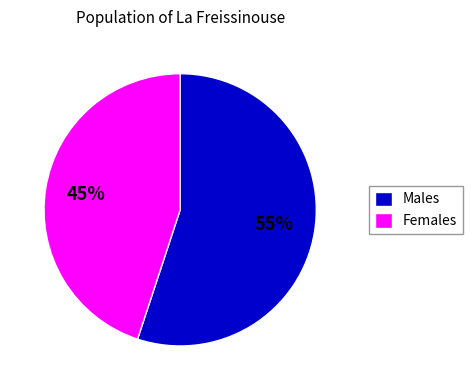

To the nearest percent, what is the difference between the largest and smallest slice percentages?

10%